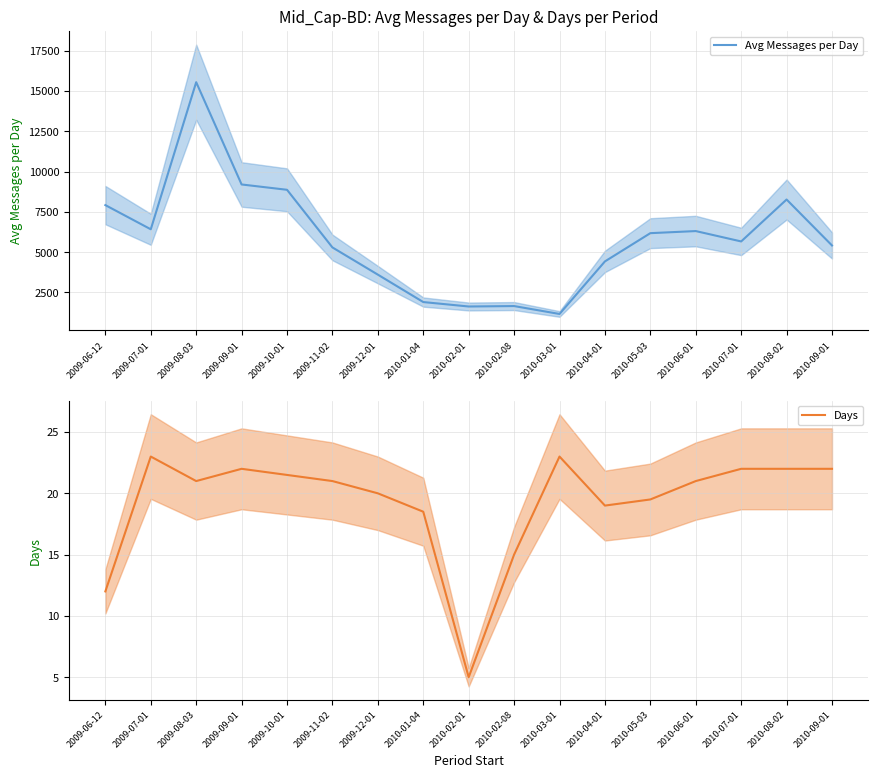

At how many categories does at least one series exceed 1118?

17